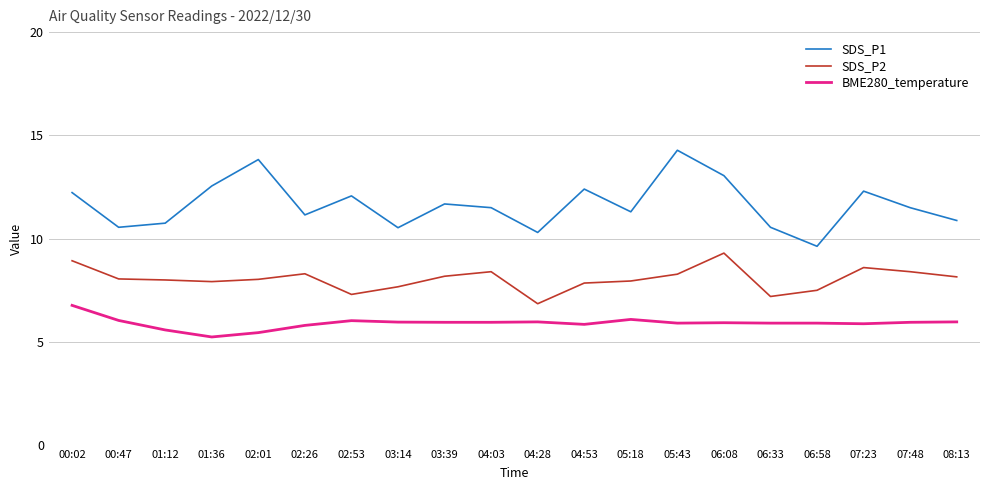

What are all the series names shown in the legend?

SDS_P1, SDS_P2, BME280_temperature